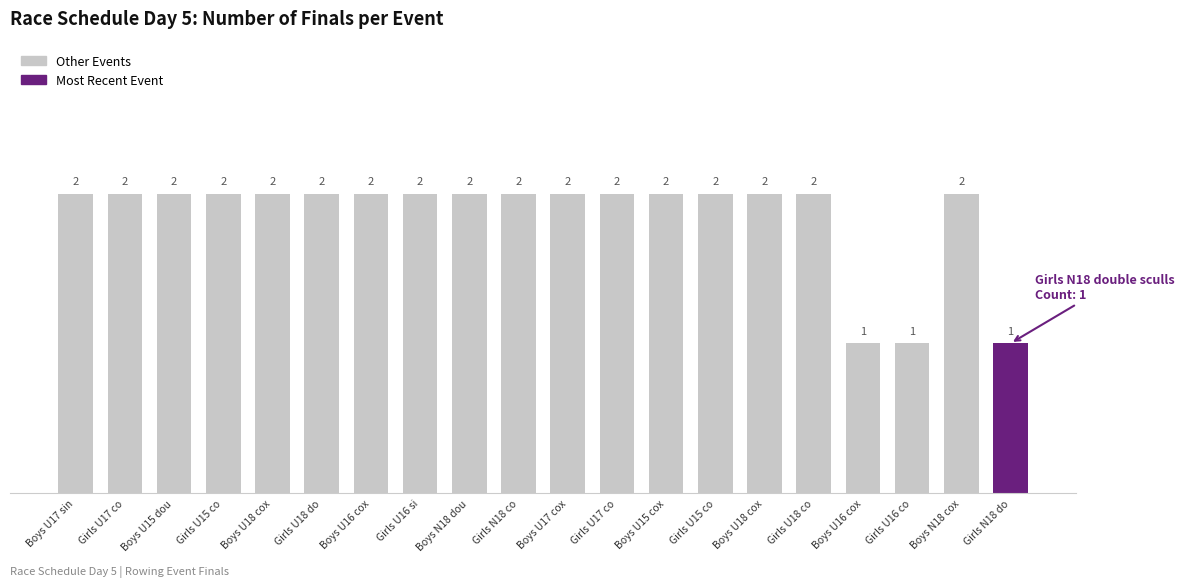

How many categories are shown in the chart?

20